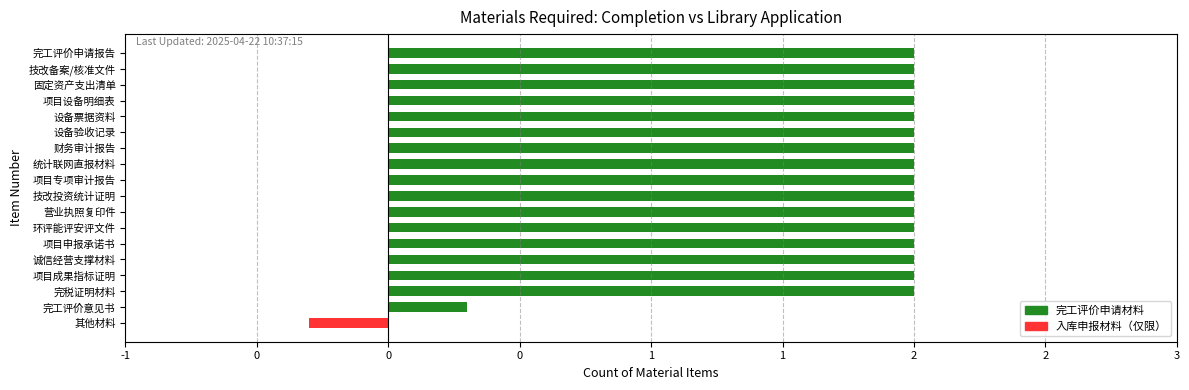

How many data points does each series have?

18